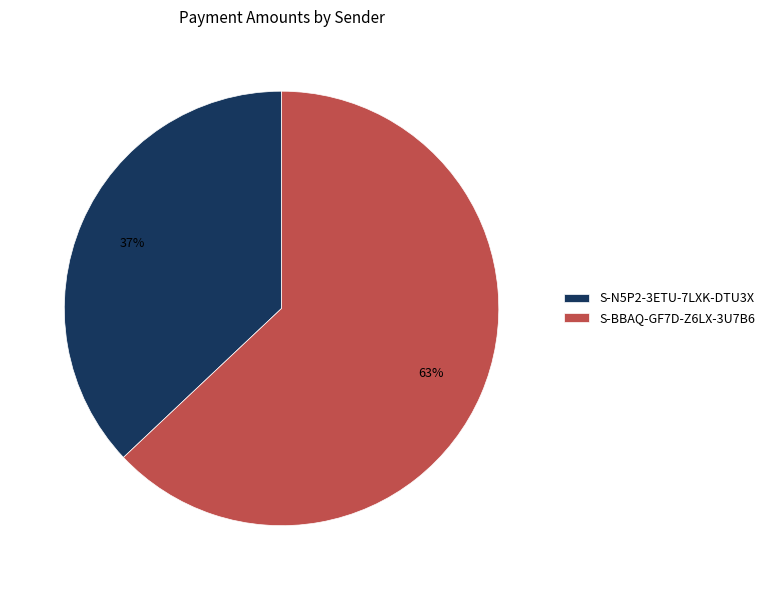

Does any single category account for the majority?

Yes